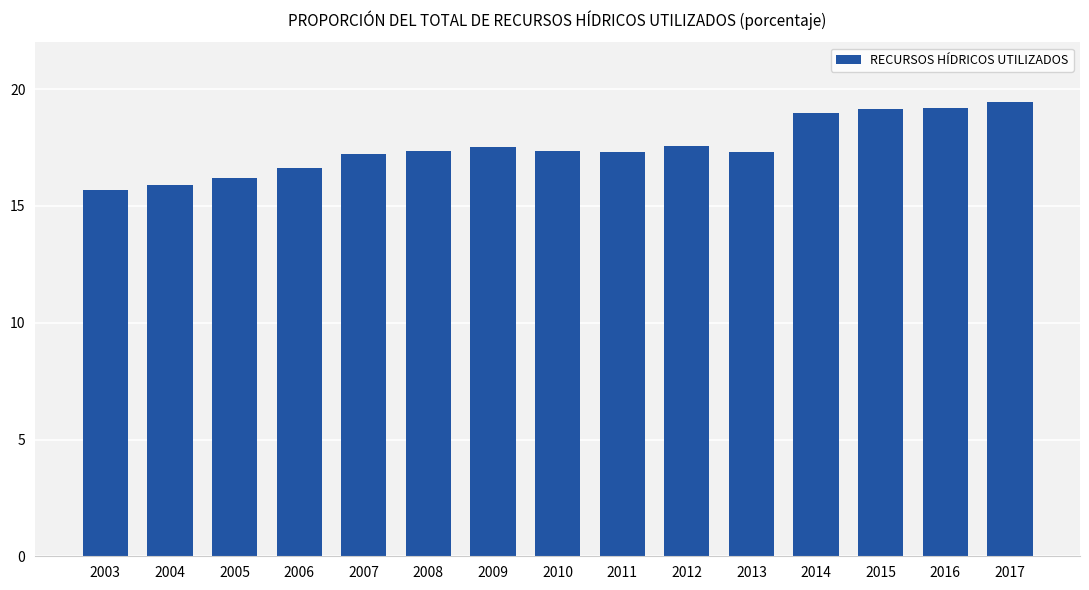

At which label does the data first exceed 17?

2007